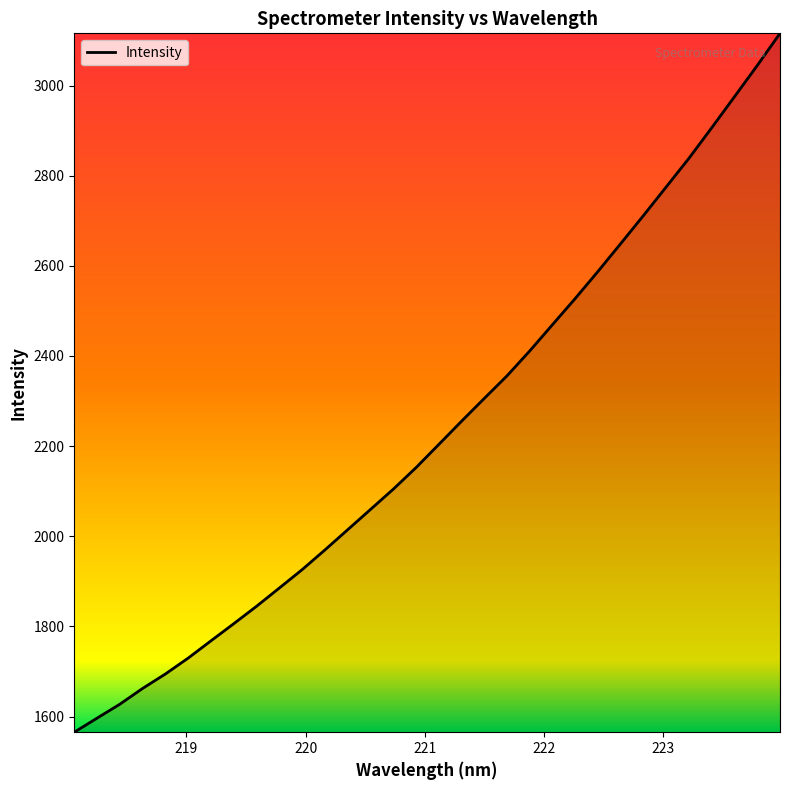

Count the number of categories in the chart.

32